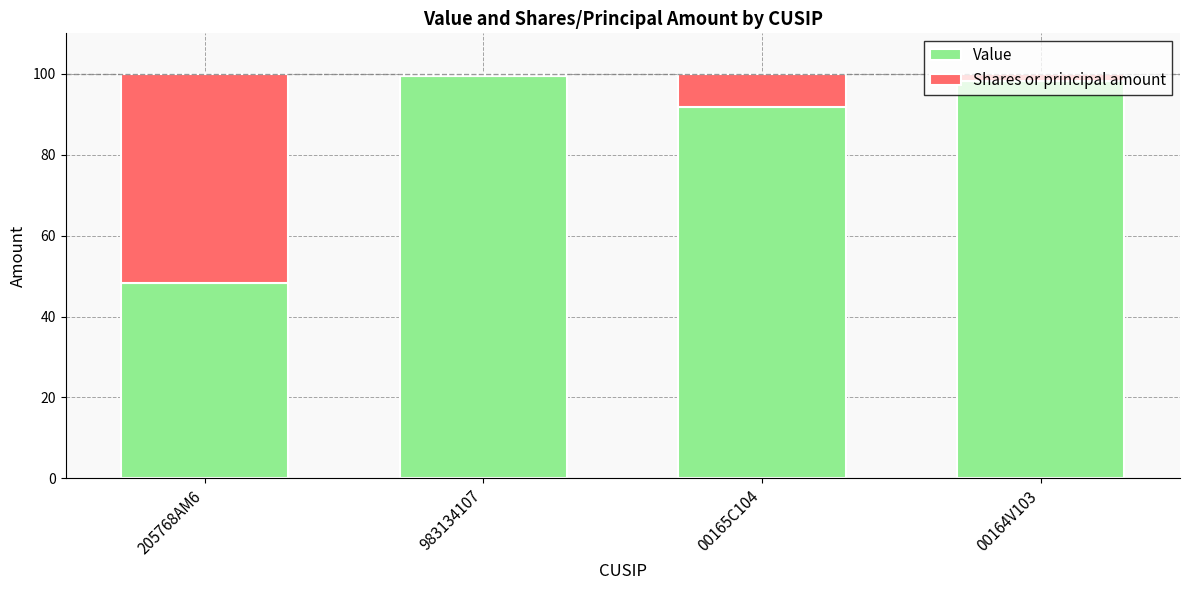

How many data points in Value are less than 98?

2